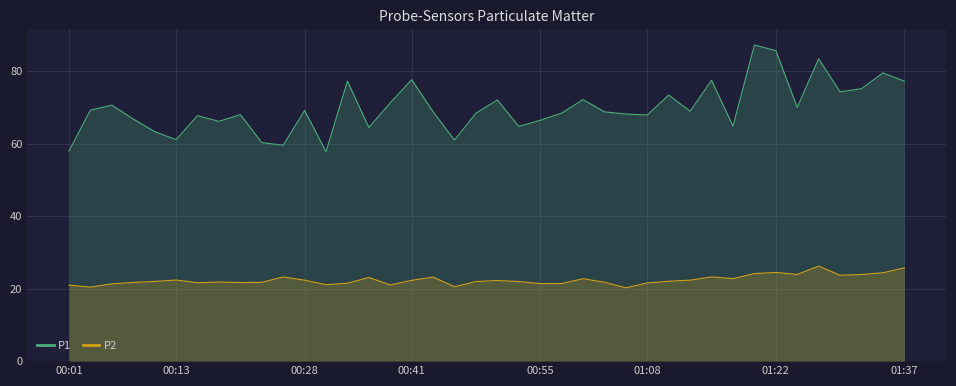

True or false: P1 and P2 intersect in this chart.

False